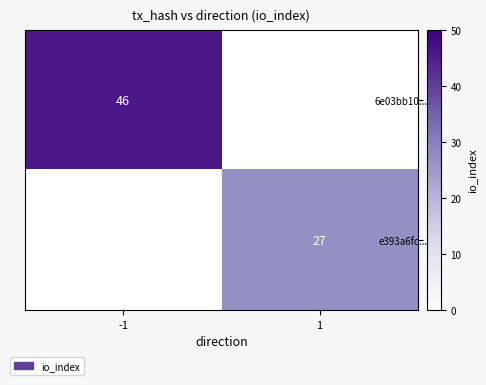

Which label corresponds to the smallest value in the chart?

1